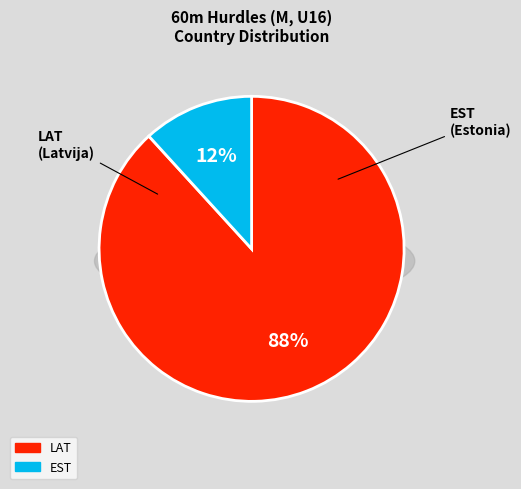

Rank the categories by value from lowest to highest.

EST, LAT